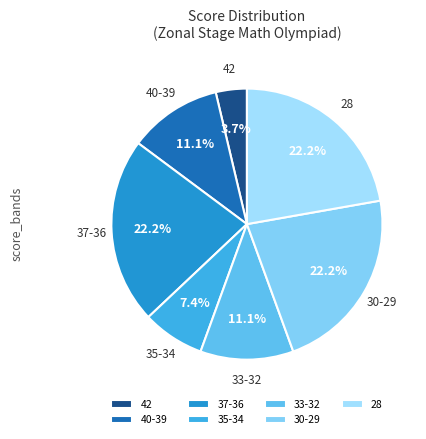

What is the ratio of the value at 30-29 to the value at 42?

6.0